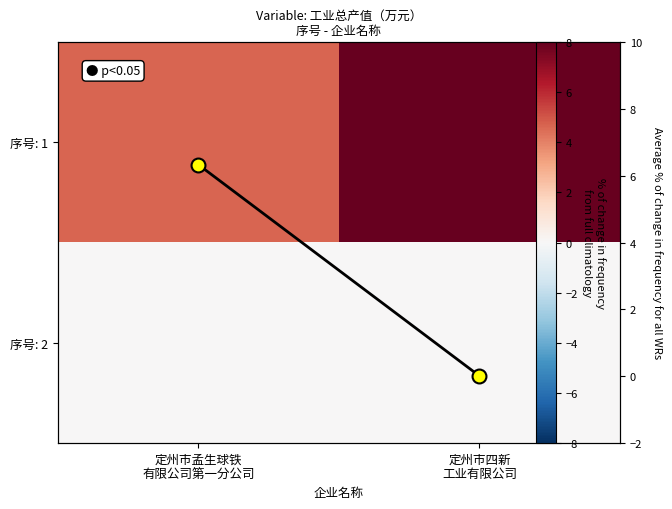

What is the spread (max minus min) of values at 定州市孟生球铁
有限公司第一分公司?

4.7